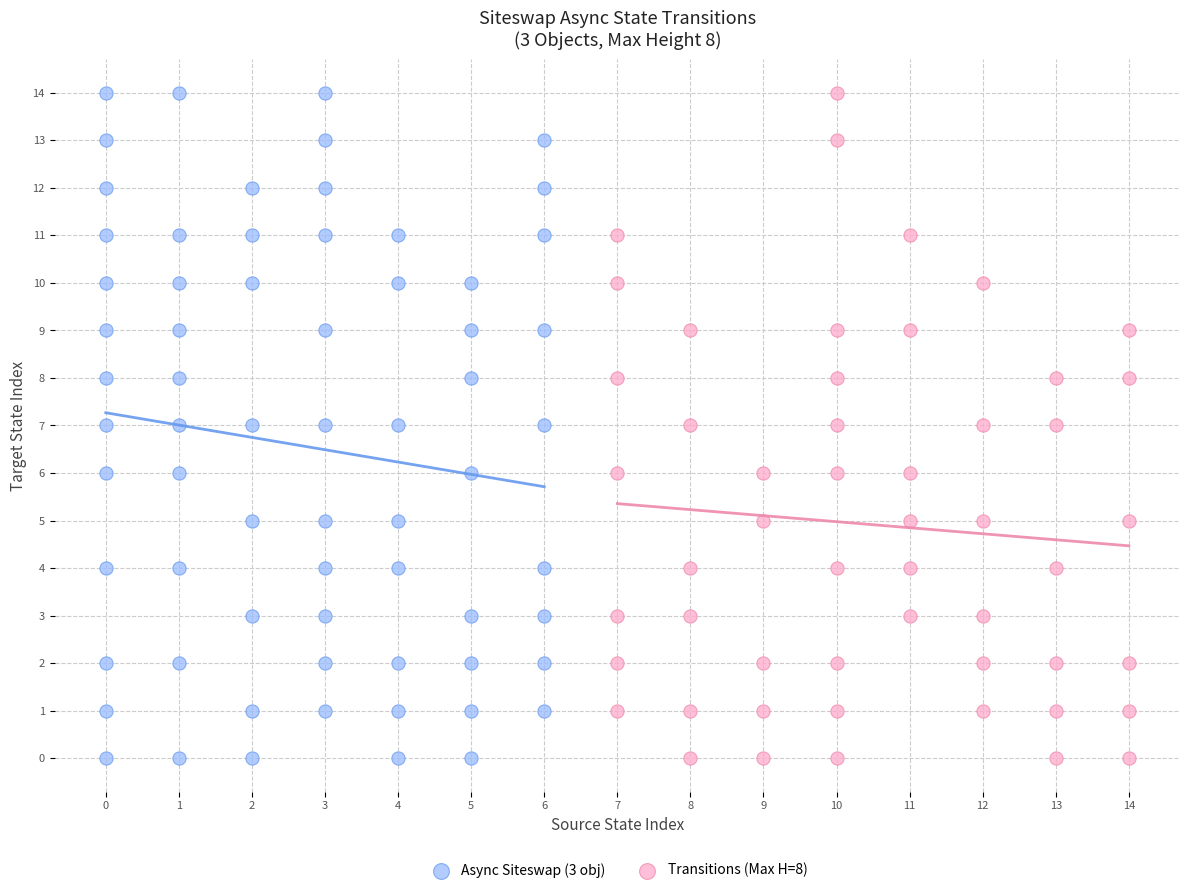

What are all the series names shown in the legend?

Async Siteswap (3 obj), Transitions (Max H=8)